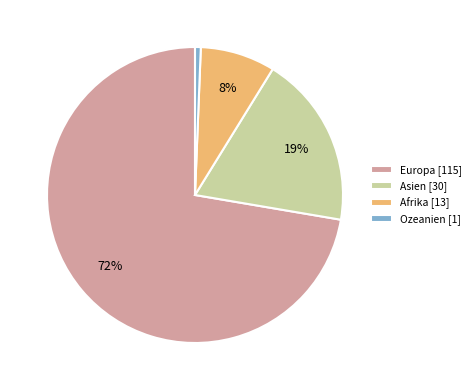

To the nearest percent, what portion does Europa [115] represent?

72%